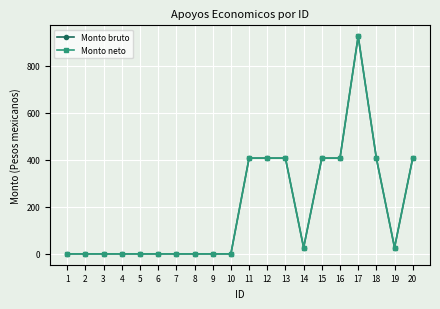

The Monto neto series shows 0.0 at 2. True or false?

True